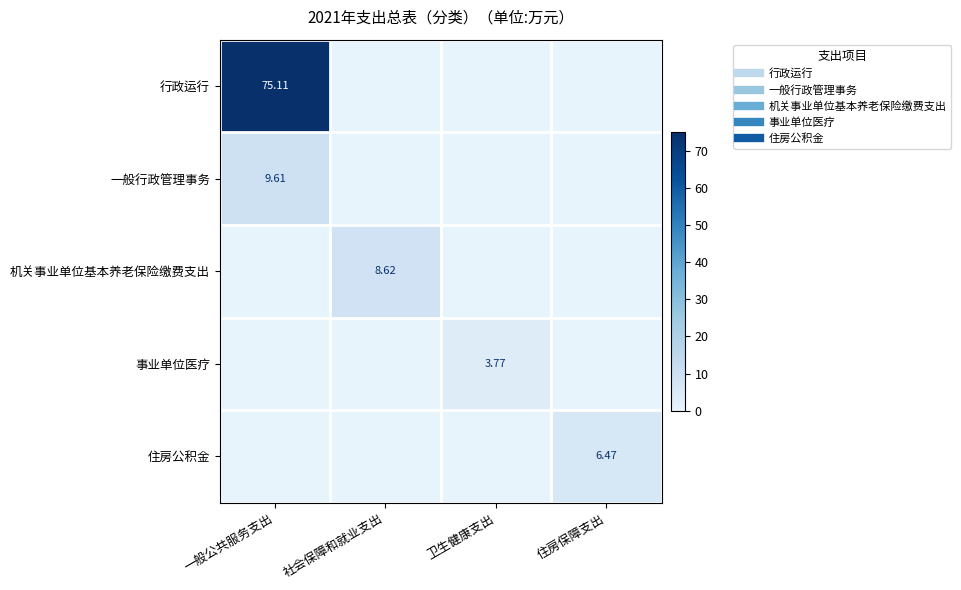

List the series in order of their peak value, highest first.

行政运行, 一般行政管理事务, 机关事业单位基本养老保险缴费支出, 住房公积金, 事业单位医疗